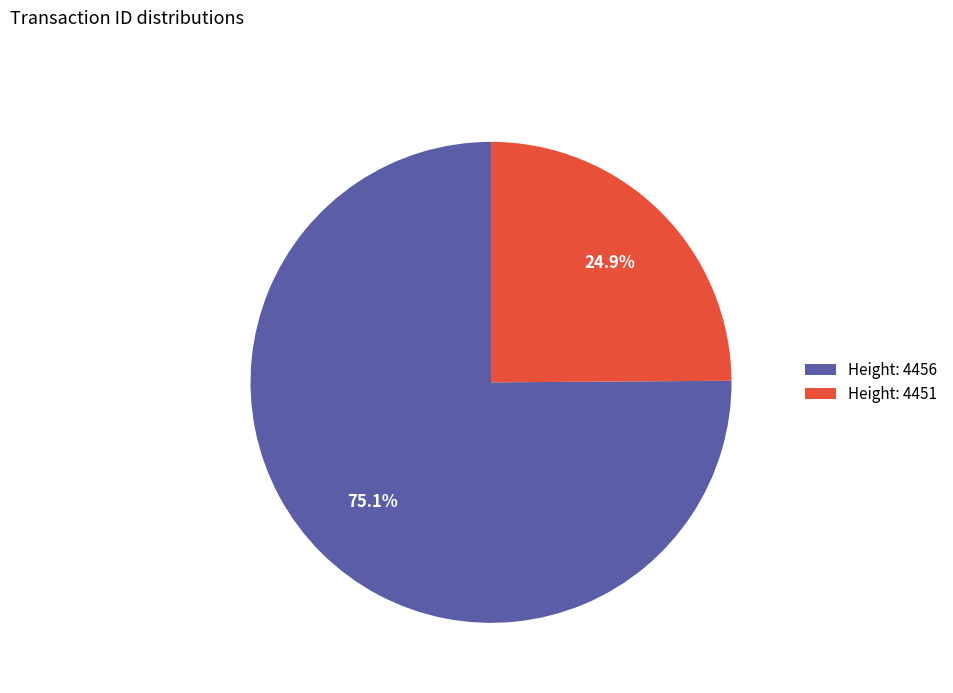

Between Height: 4451 and Height: 4456, which is larger?

Height: 4456